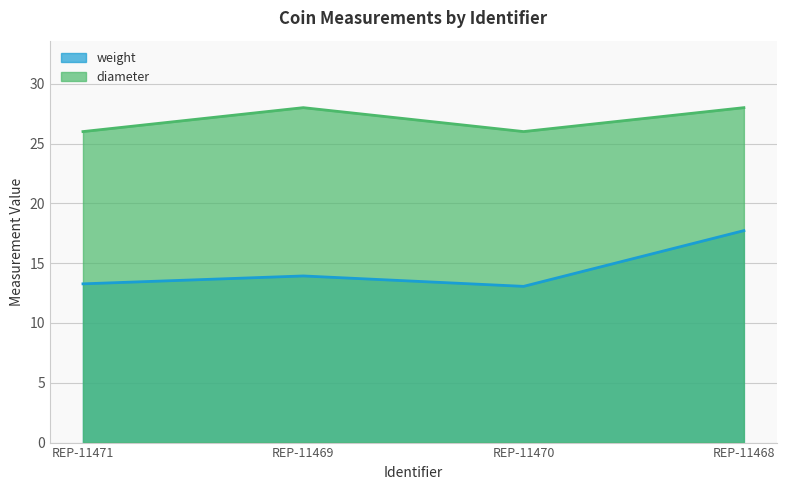

What is the difference between the second highest and minimum values in the diameter series?

2.0